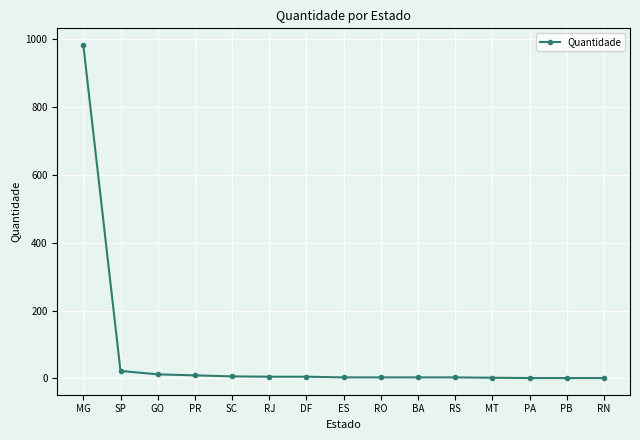

What is the difference between the maximum and minimum values?

982